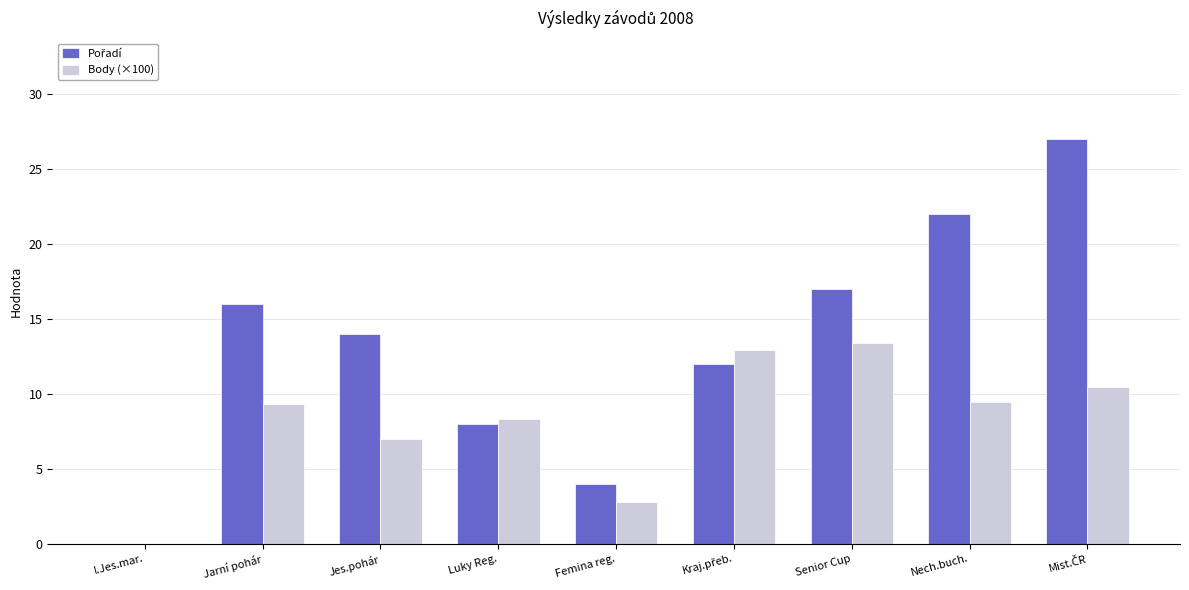

What is the total value across all series at Senior Cup?

30.4